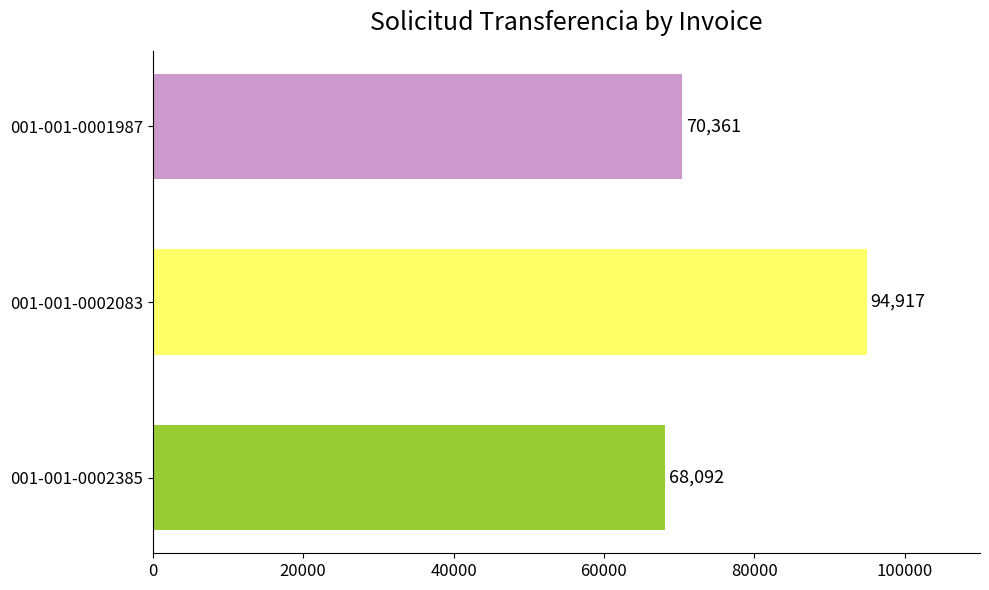

List the labels in order of value, smallest first.

001-001-0002385, 001-001-0001987, 001-001-0002083